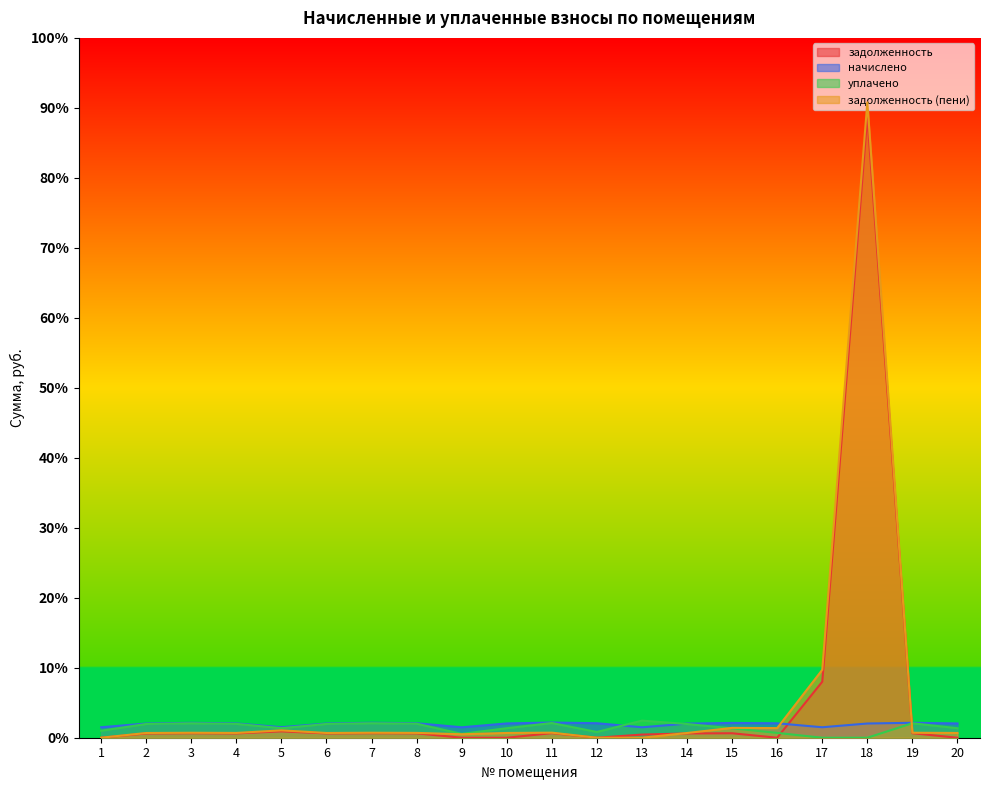

What are all the series names shown in the legend?

задолженность, начислено, уплачено, задолженность (пени)